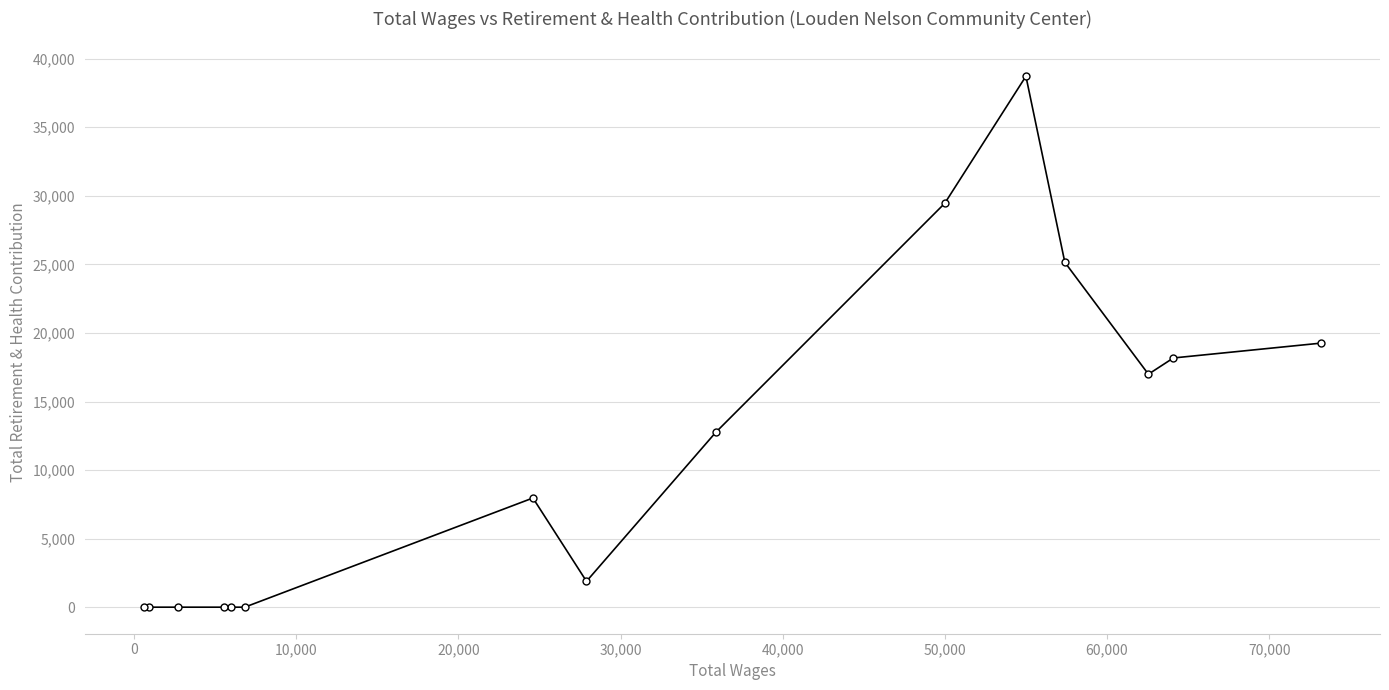

What is the difference between the second highest and second lowest values?

29454